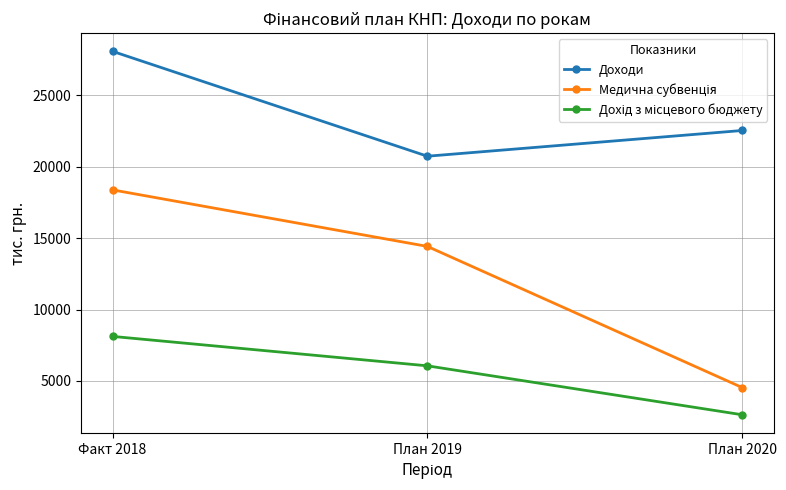

What is the difference between the highest and lowest values at План 2020?

19890.3